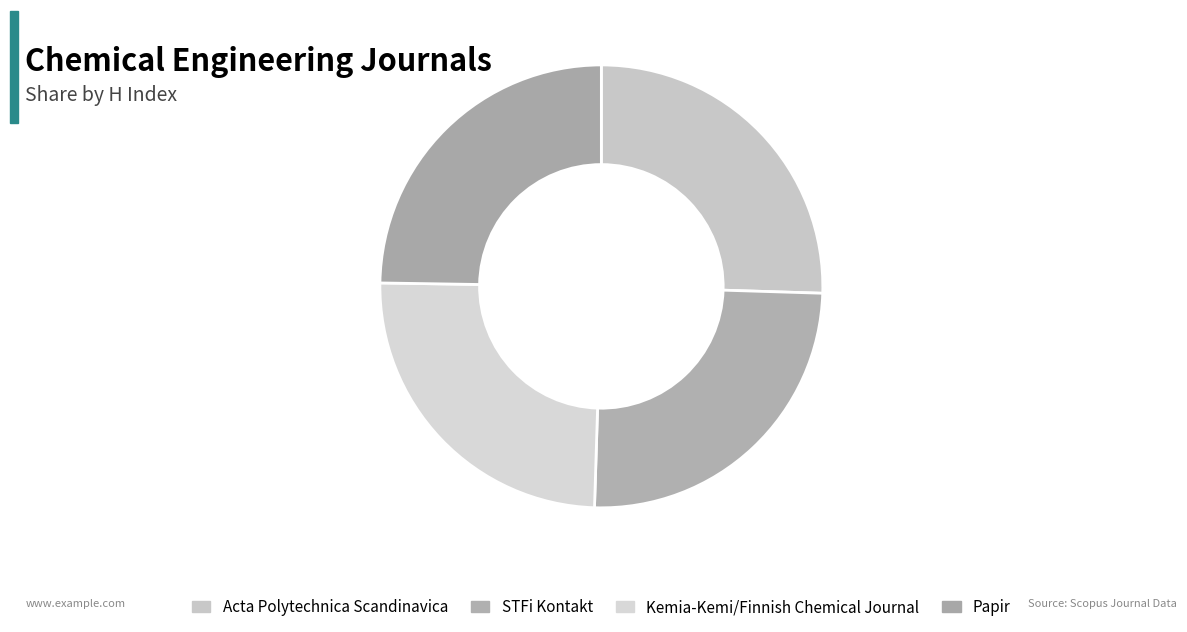

Count the number of slices in the pie.

4